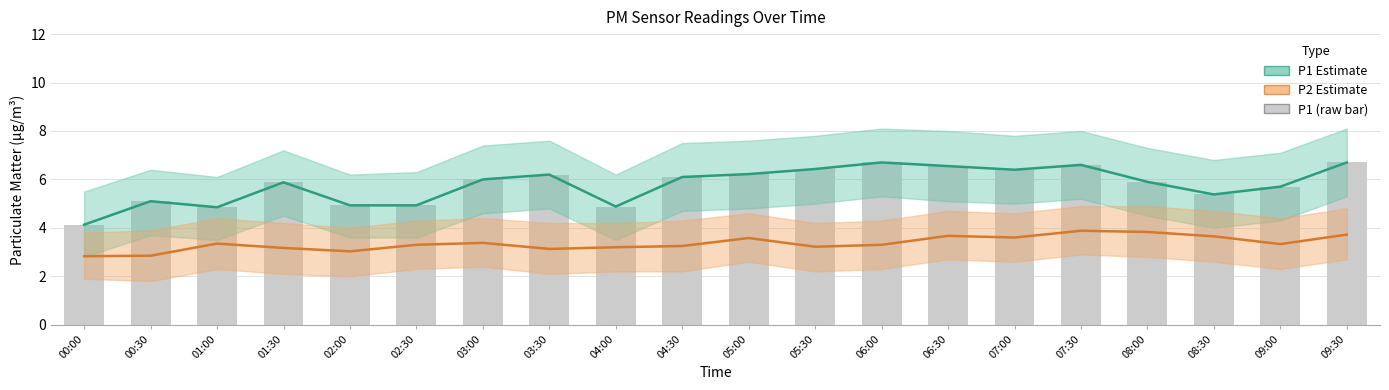

What is the value of the P1 Estimate bar at the 2nd from the left?

5.1